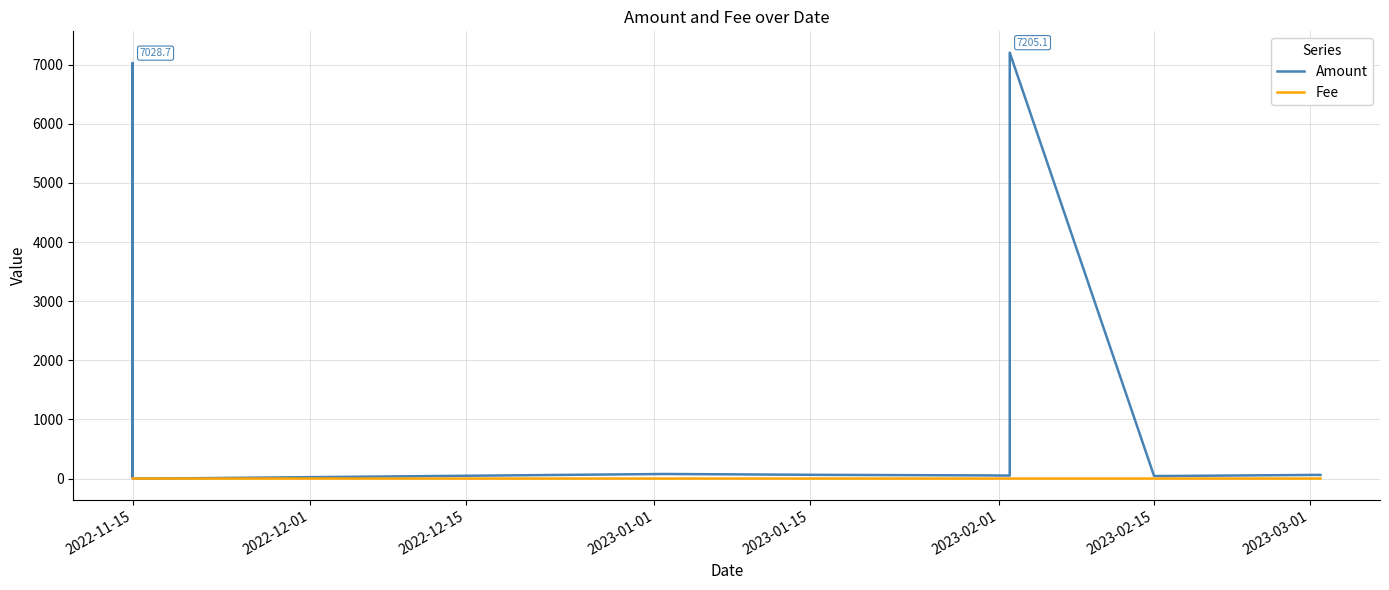

Does the chart have visible grid lines?

Yes